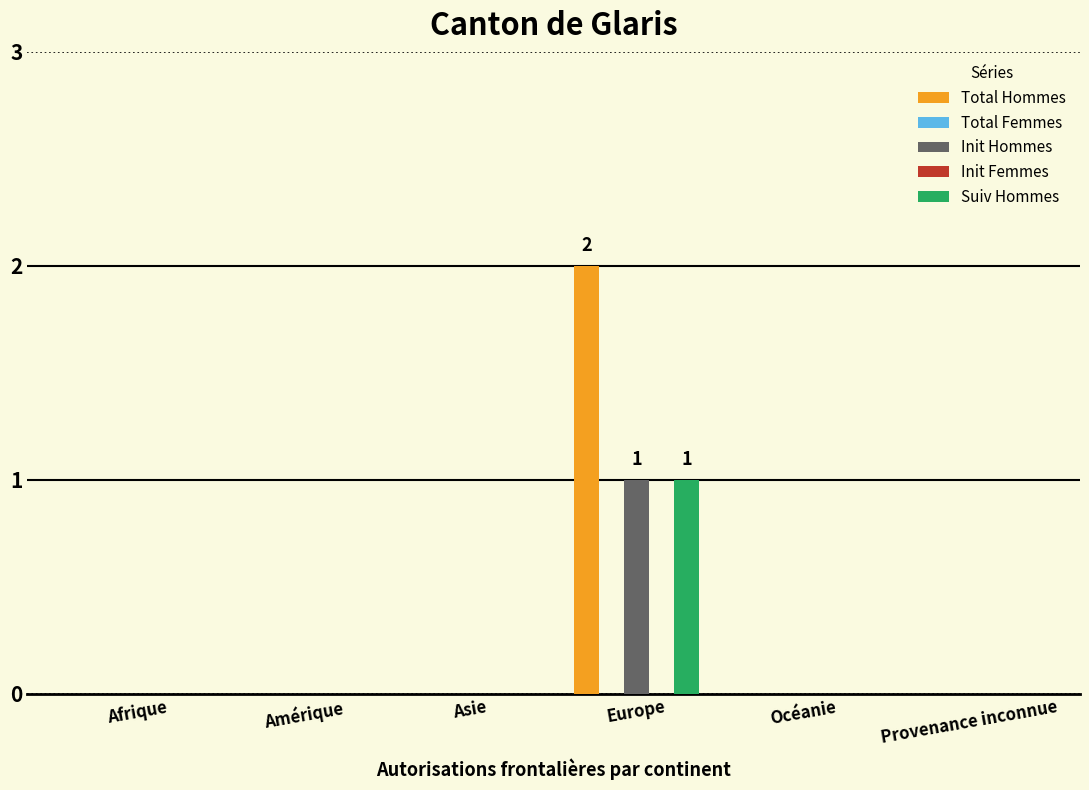

What is the highest value of the Init Hommes series?

1